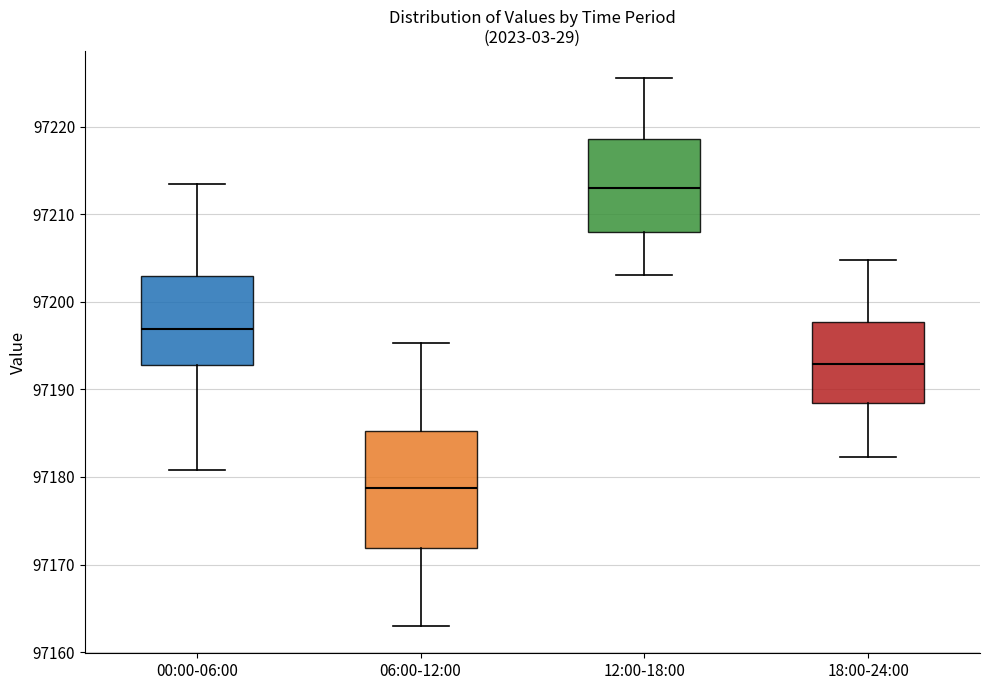

Comparing the boxes themselves (not the whiskers), which one is the tallest?

06:00-12:00